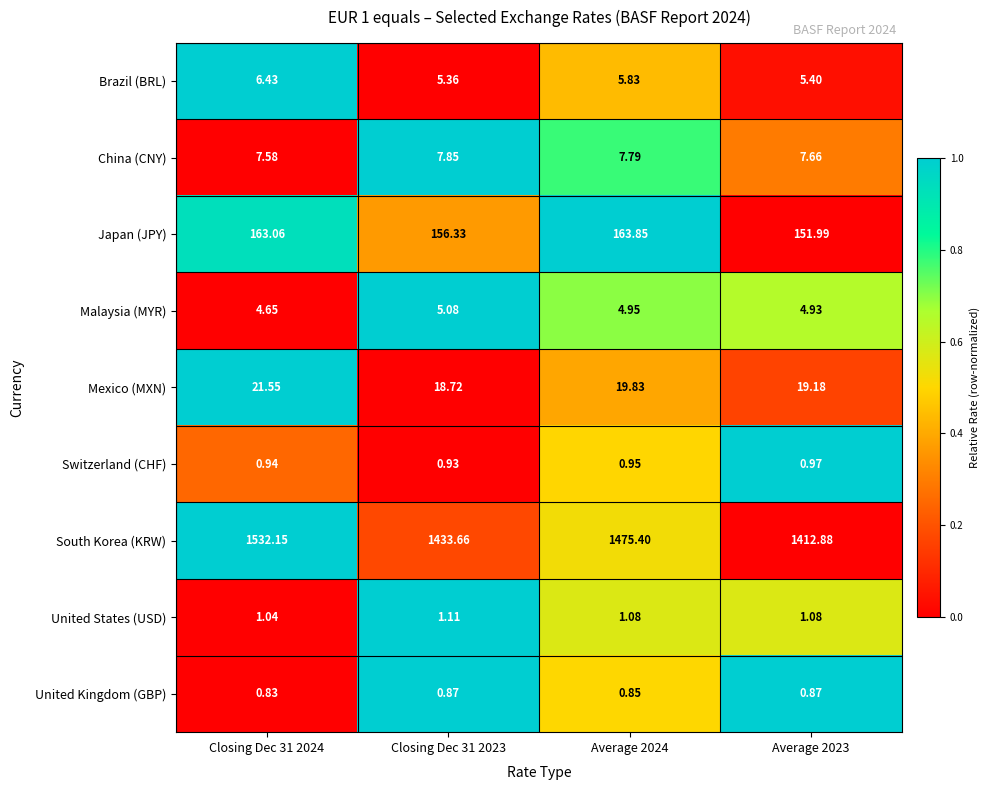

At Closing Dec 31 2024, list the series in order from smallest to largest.

United Kingdom (GBP), Switzerland (CHF), United States (USD), Malaysia (MYR), Brazil (BRL), China (CNY), Mexico (MXN), Japan (JPY), South Korea (KRW)